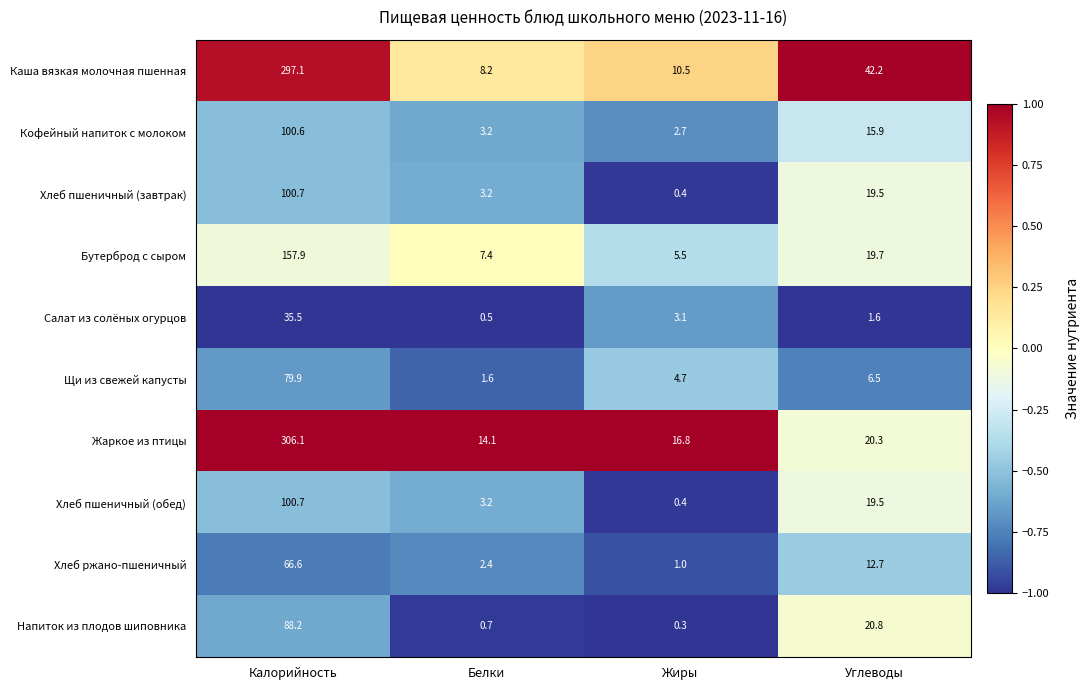

Which label corresponds to the largest value in the chart?

Калорийность